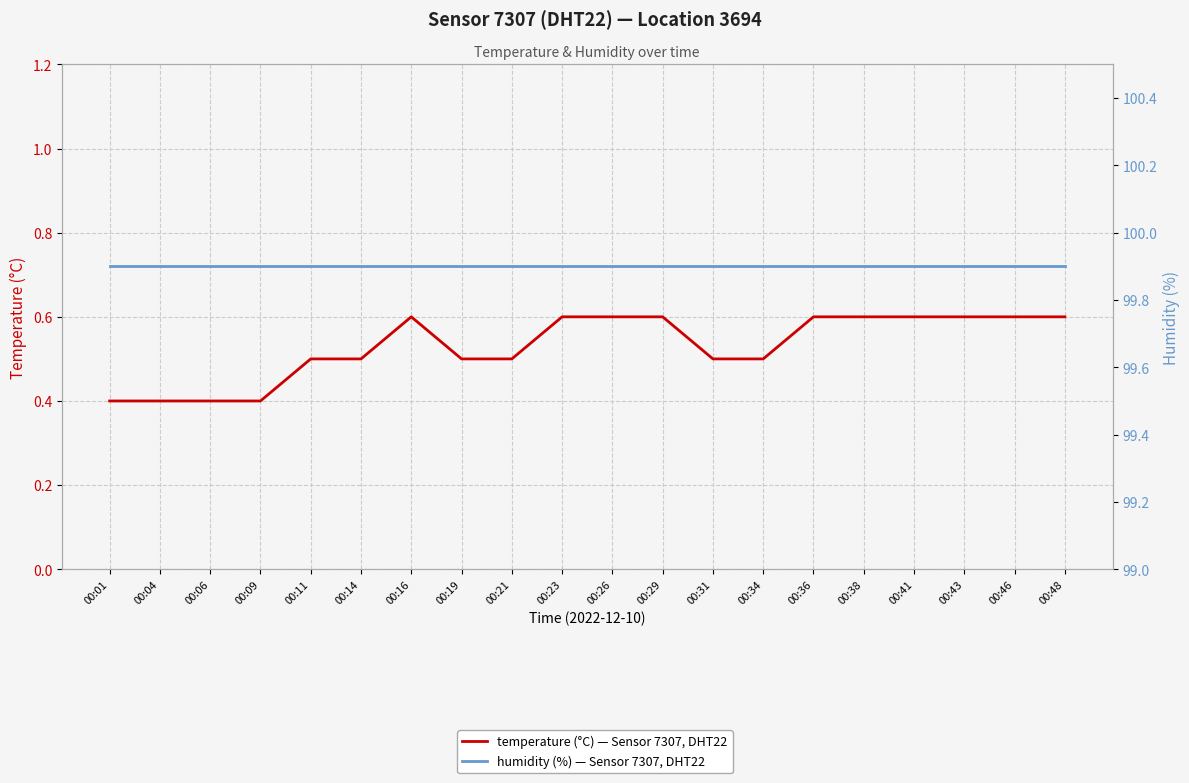

True or false: humidity and temperature intersect in this chart.

False